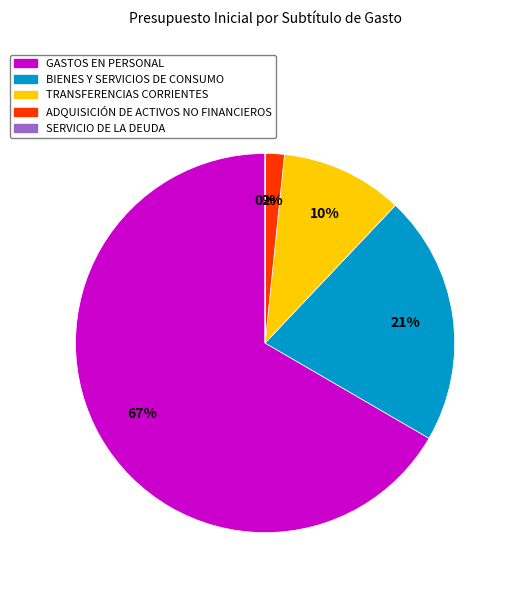

Is it true that BIENES Y SERVICIOS DE CONSUMO is 21% of the pie?

True